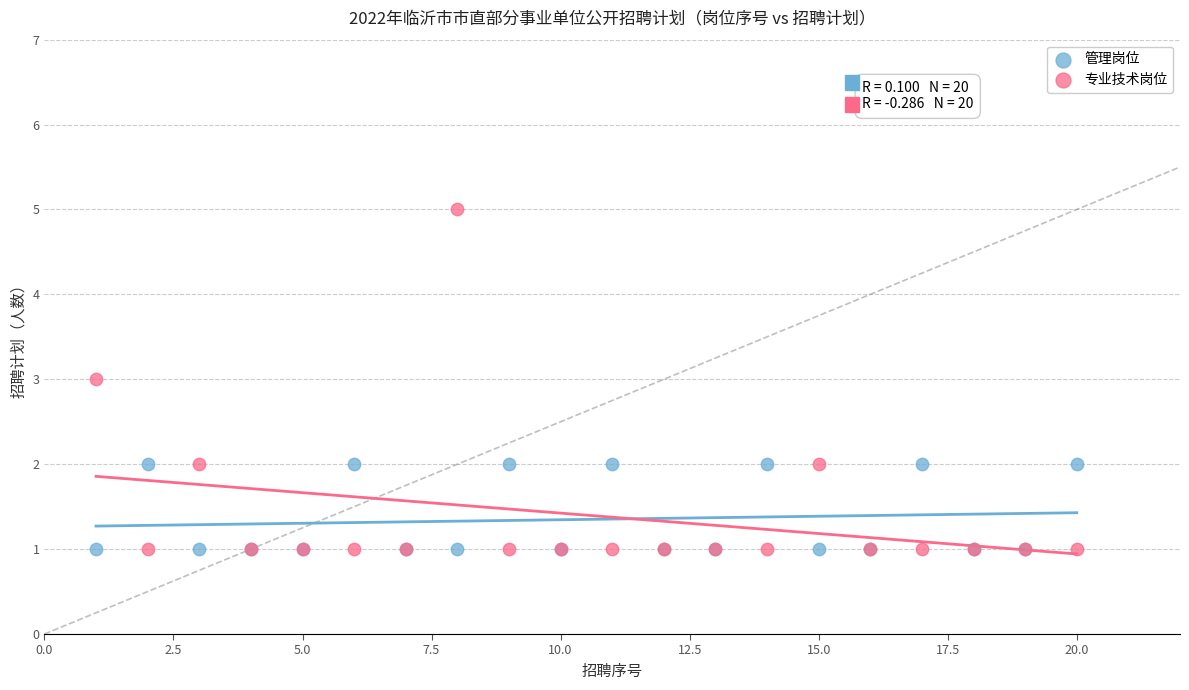

Which series reaches the maximum Y coordinate?

专业技术岗位